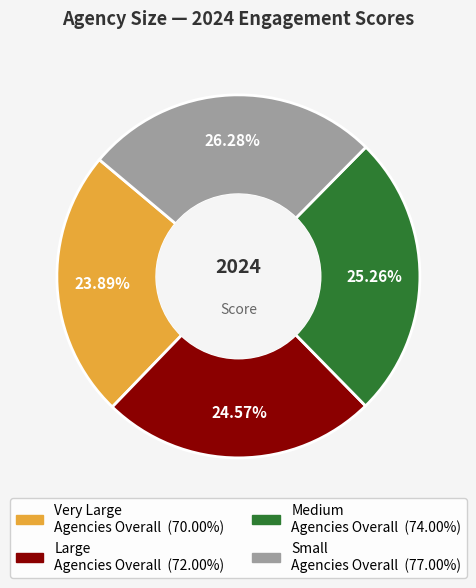

What is the ratio of the value at Very Large Agencies Overall to the value at Medium Agencies Overall?

0.9